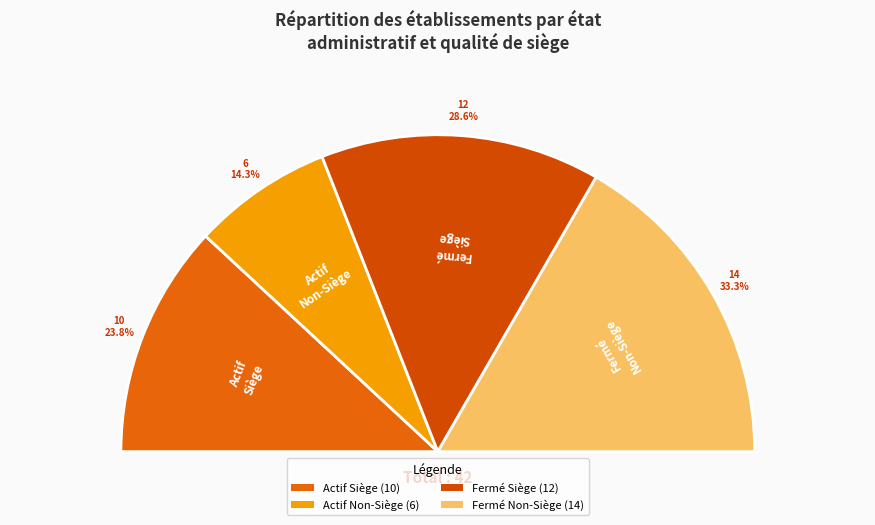

Does N represent more than half of the total?

No